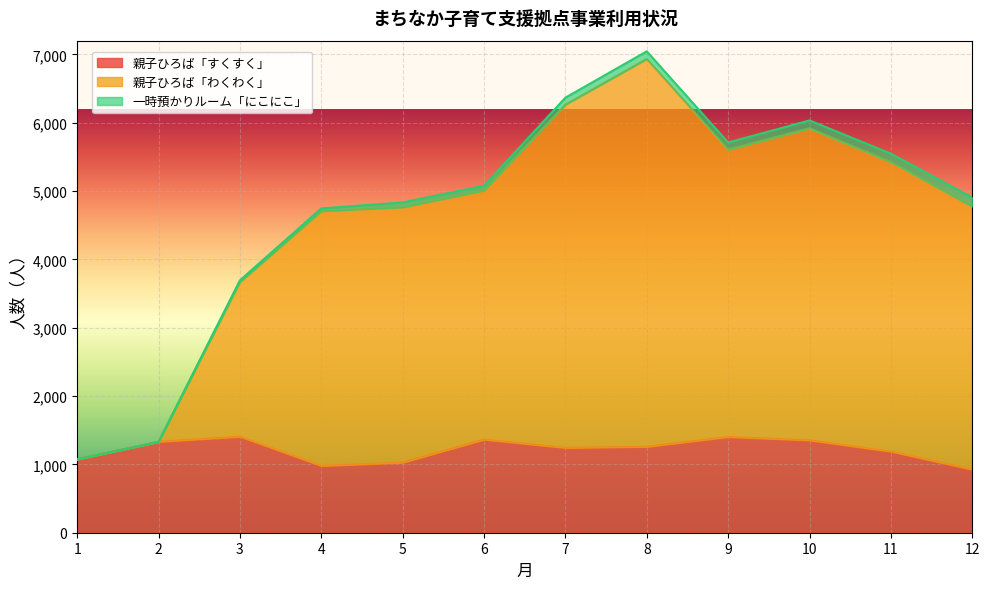

At which category is the sum across all series the highest?

8